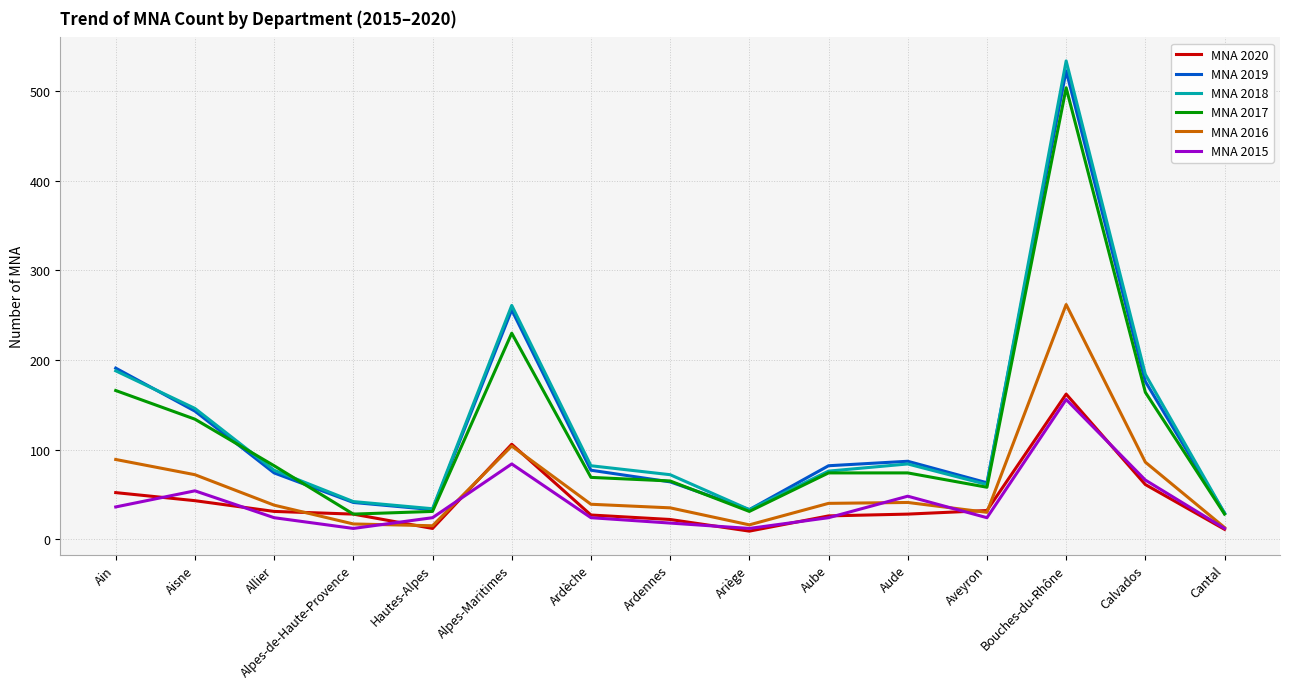

How many series are shown in this chart?

6